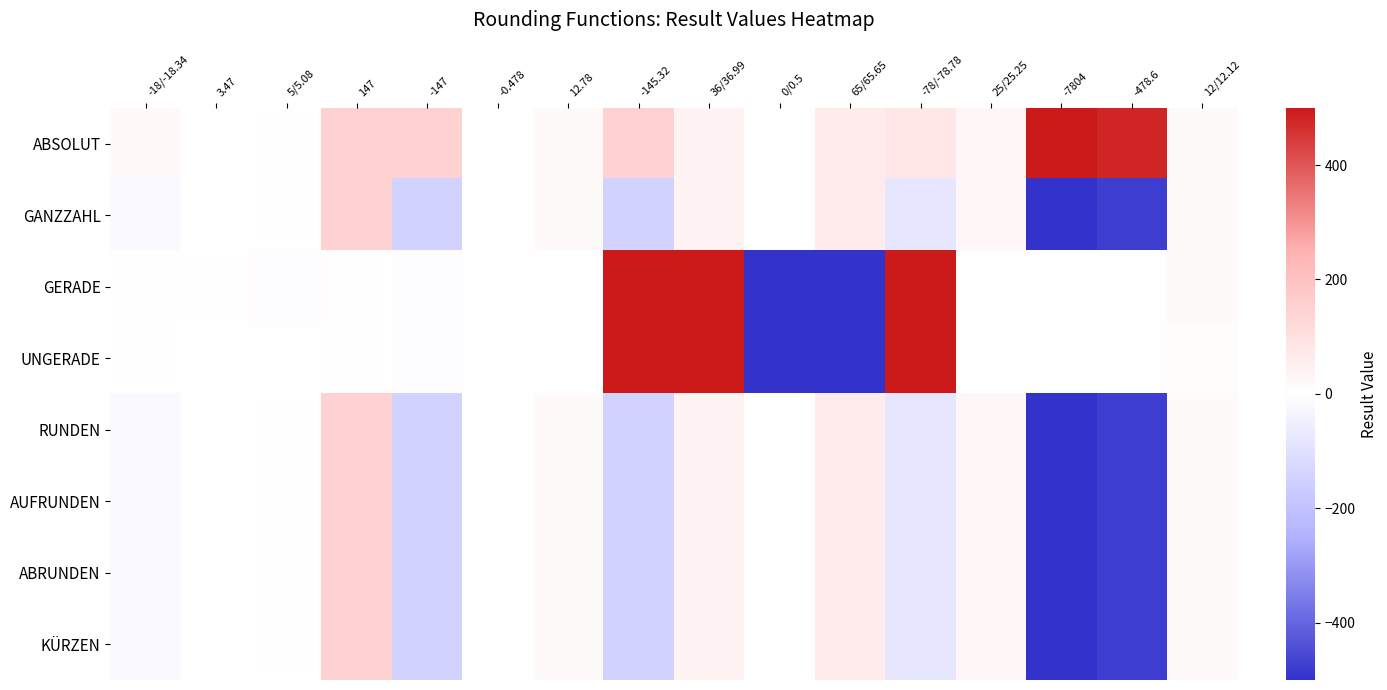

What is the minimum value shown in the chart?

-500.0